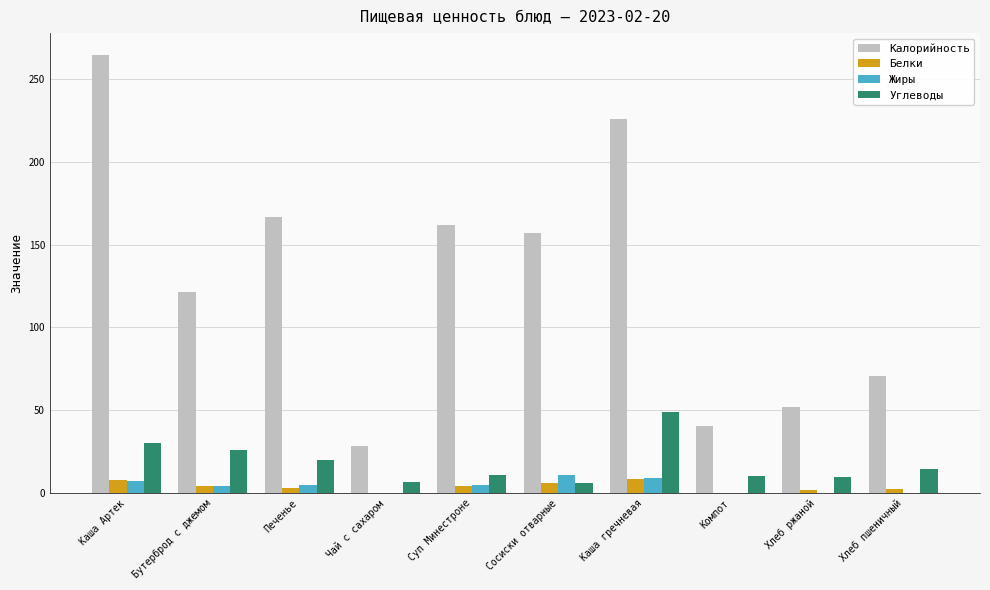

The Жиры series shows 8.9 at Каша гречневая. True or false?

True